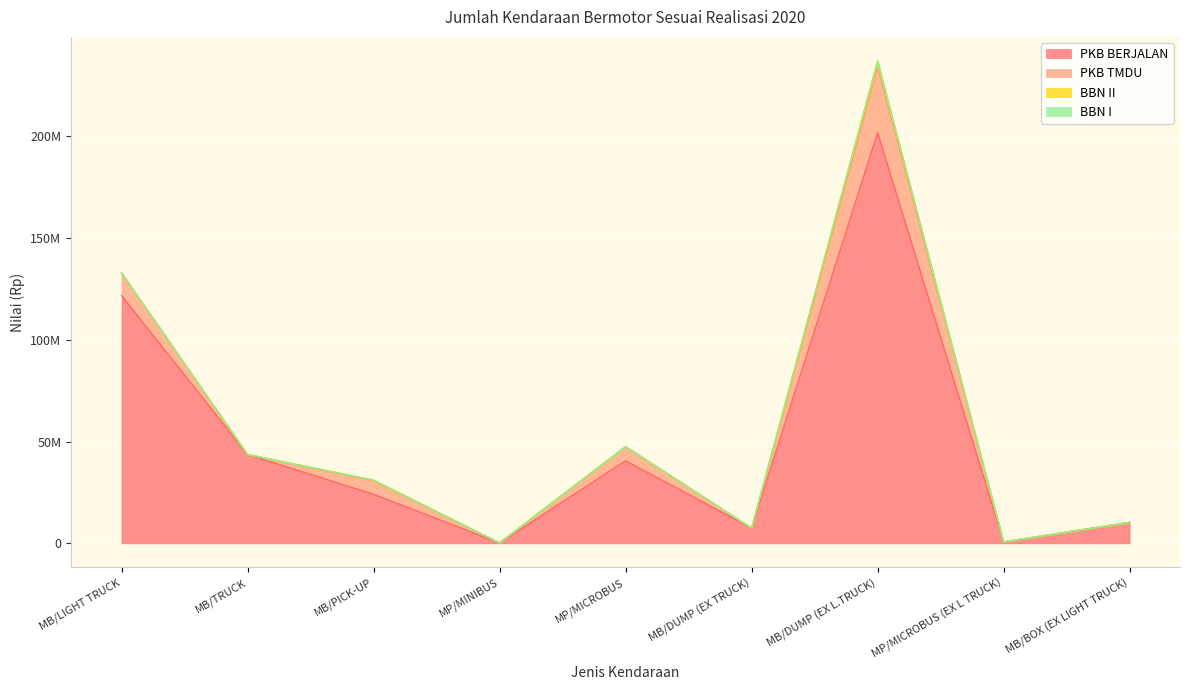

Reading left to right, extract all data points from this chart.

PKB BERJALAN: 121615812	43647500	24120282	234013	40588947	7536100	201700389	714168	10298600
PKB TMDU: 10915513	0	6575100	0	6912913	0	31893306	0	0
BBN II: 370160	0	380000	0	0	0	3230000	0	0
BBN I: 0	0	0	0	0	0	0	0	0